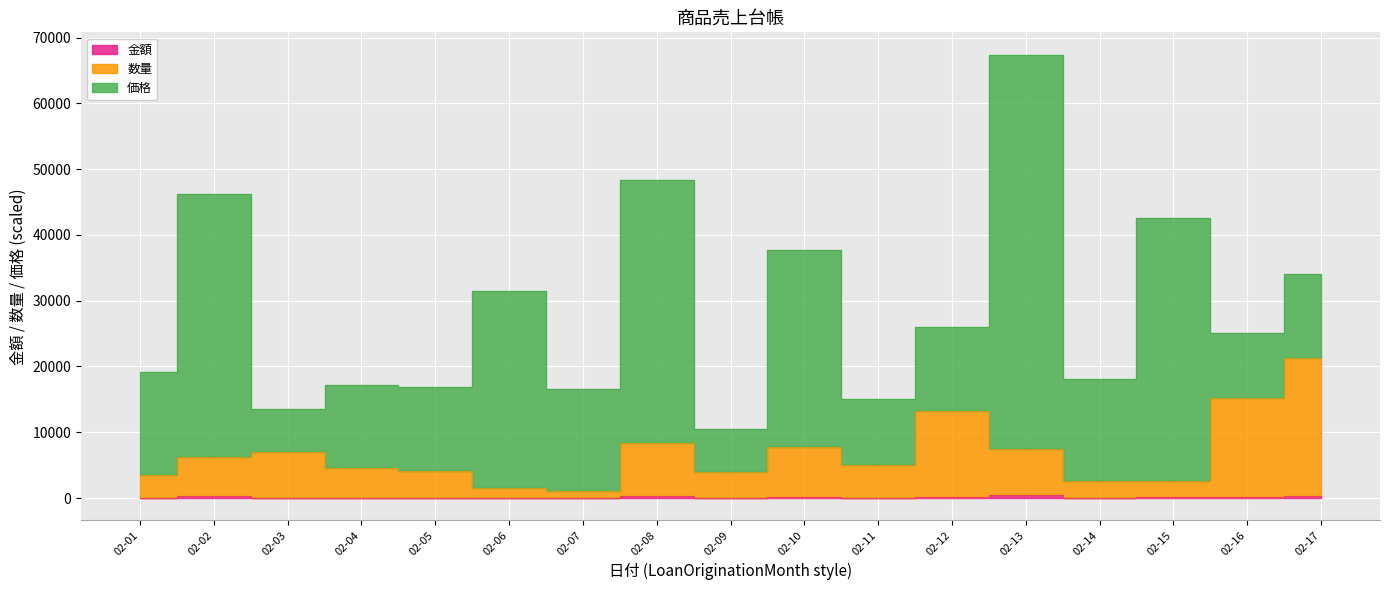

What is the average value of the 金額 series?

133.7